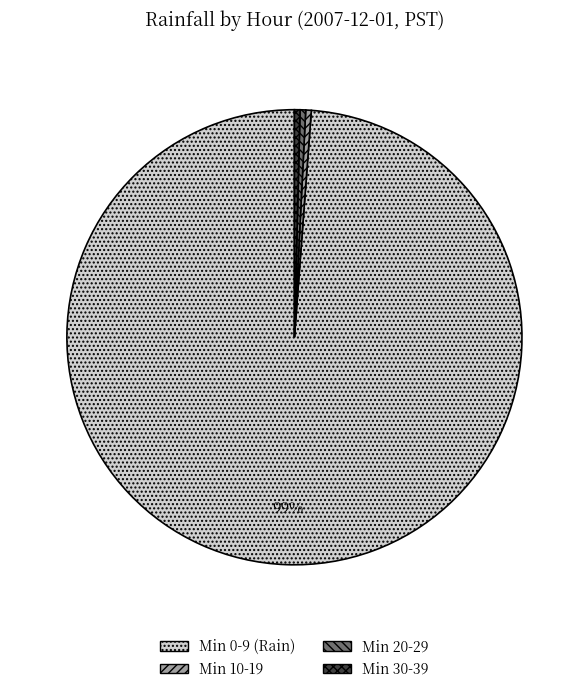

Between Min 0-9 (Rain) and Min 30-39, which is larger?

Min 0-9 (Rain)